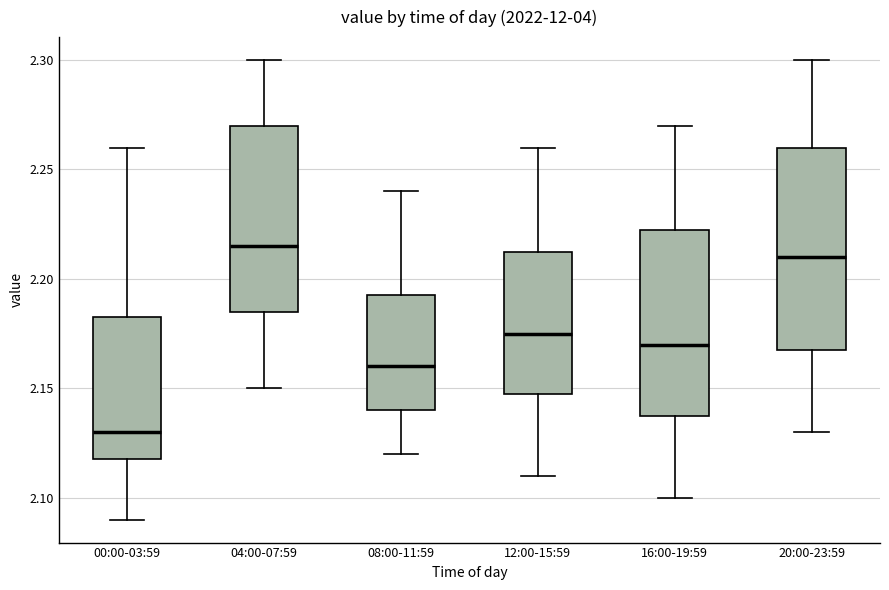

Which box is the tallest, from its lower edge to its upper edge?

20:00-23:59